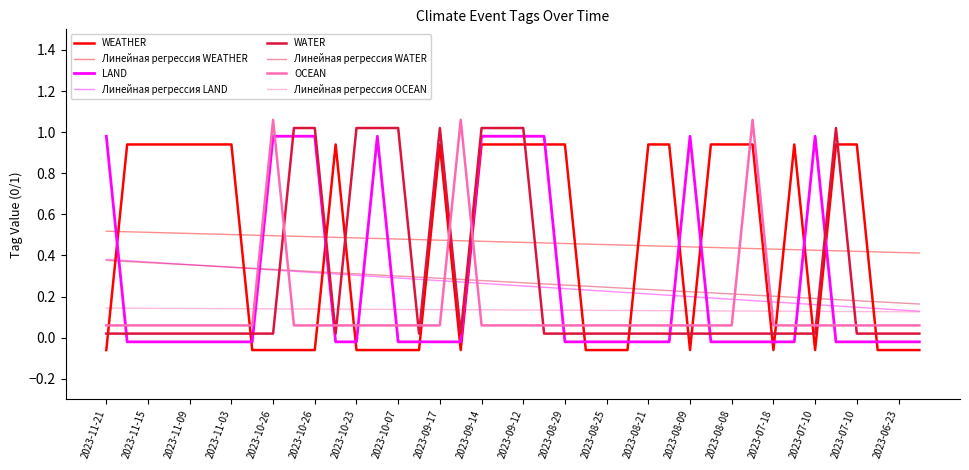

What is the maximum value for WATER?

1.0